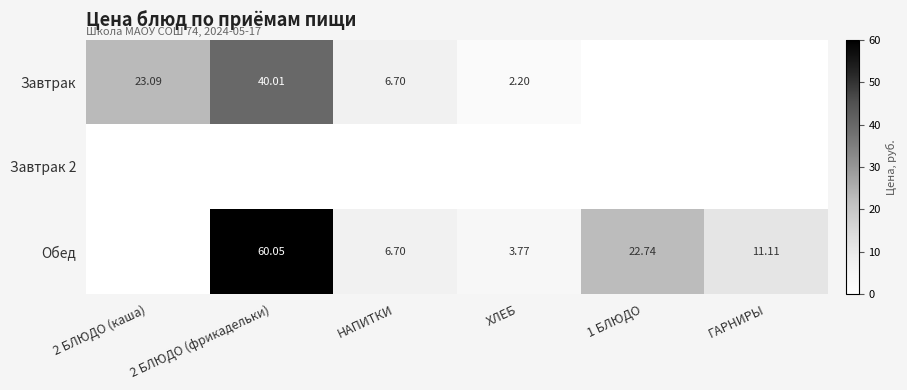

What value does the Завтрак series have at 2 БЛЮДО (каша)?

23.1